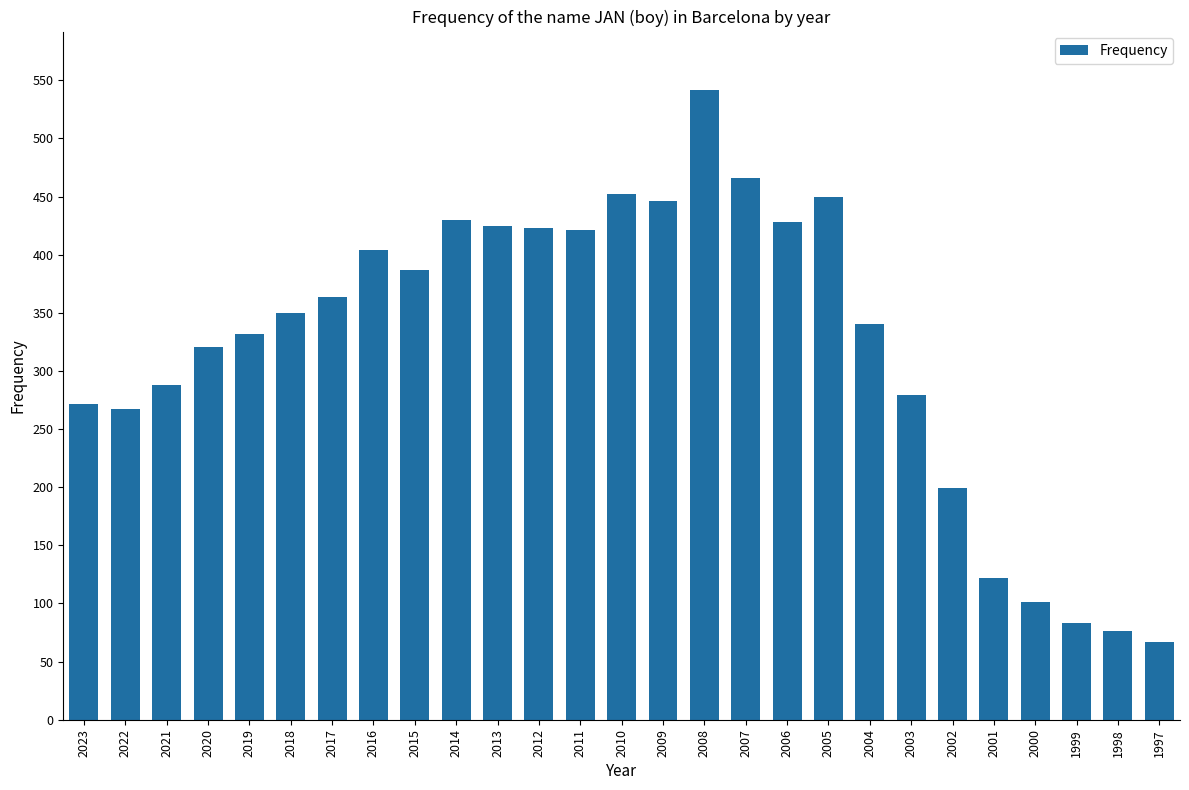

What is the value of the 22nd bar from the left?

199